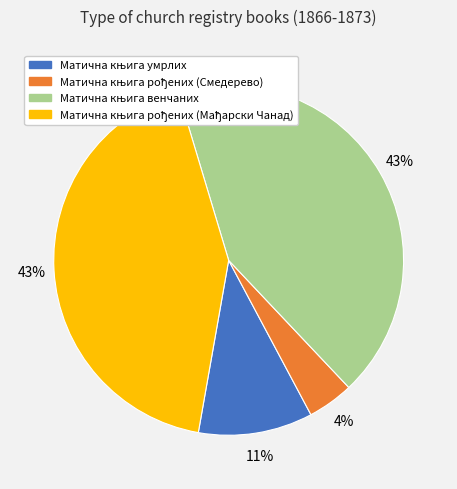

Is there any slice that represents more than half of the pie?

No